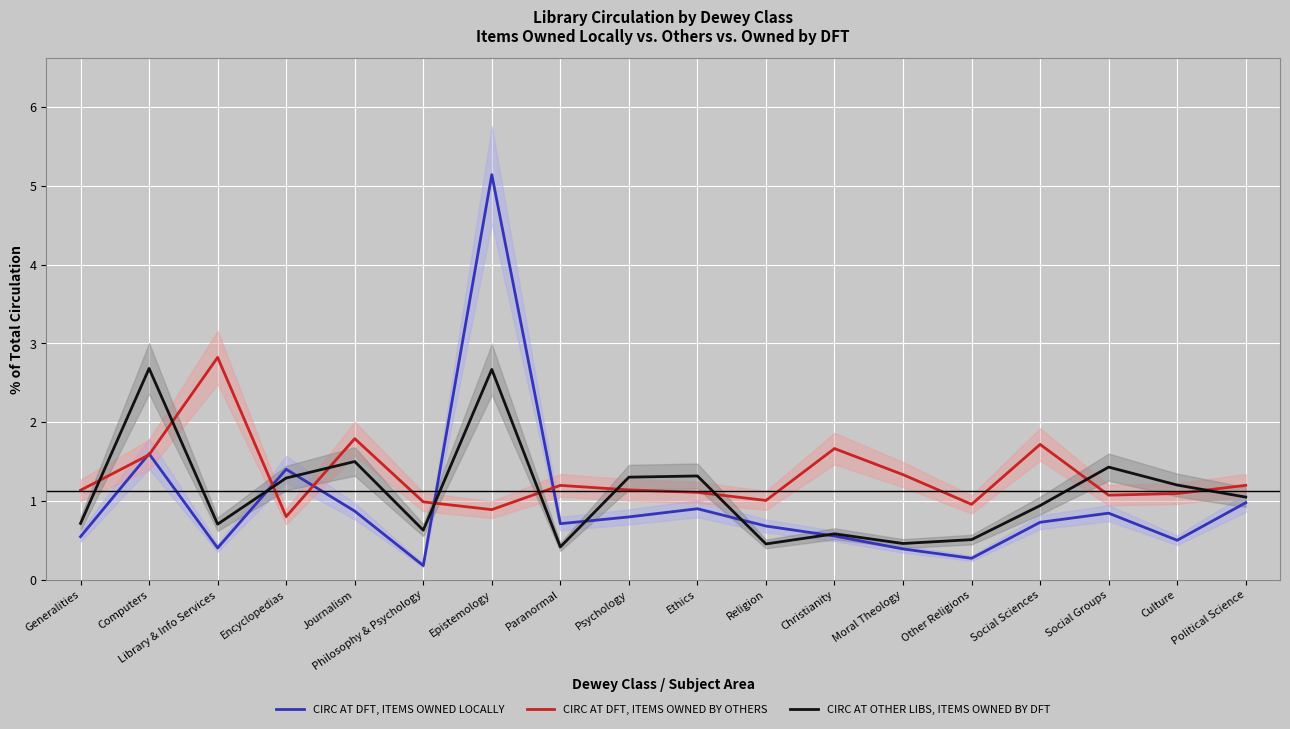

At which label does CIRC AT DFT, ITEMS OWNED BY OTHERS first exceed 1?

Generalities